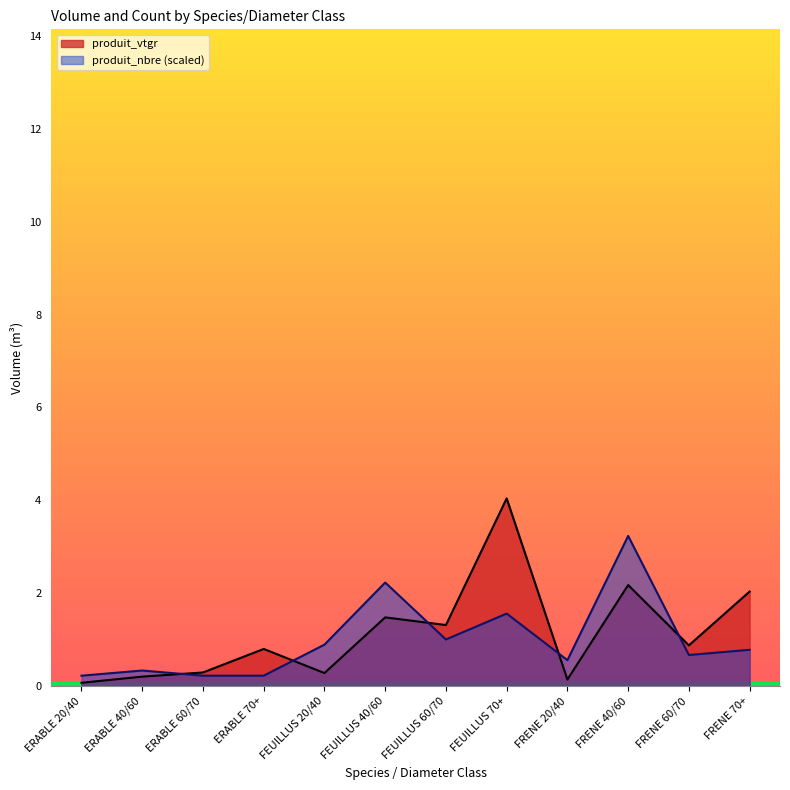

True or false: produit_vtgr has a value of 2.2 at FRENE 40/60.

True